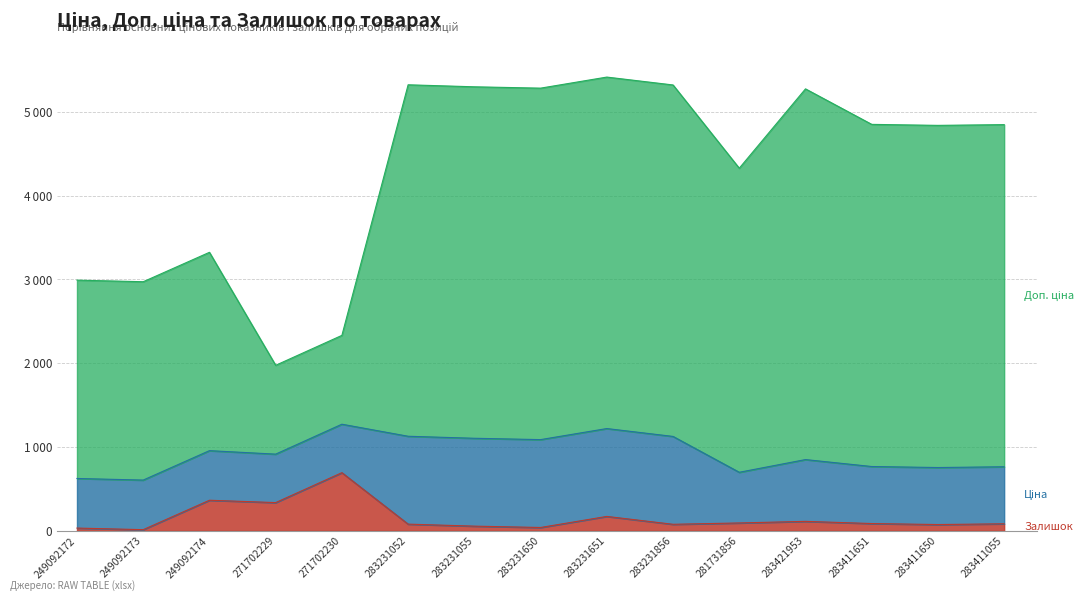

Where does the Доп. ціна series first go above 4846?

283231052